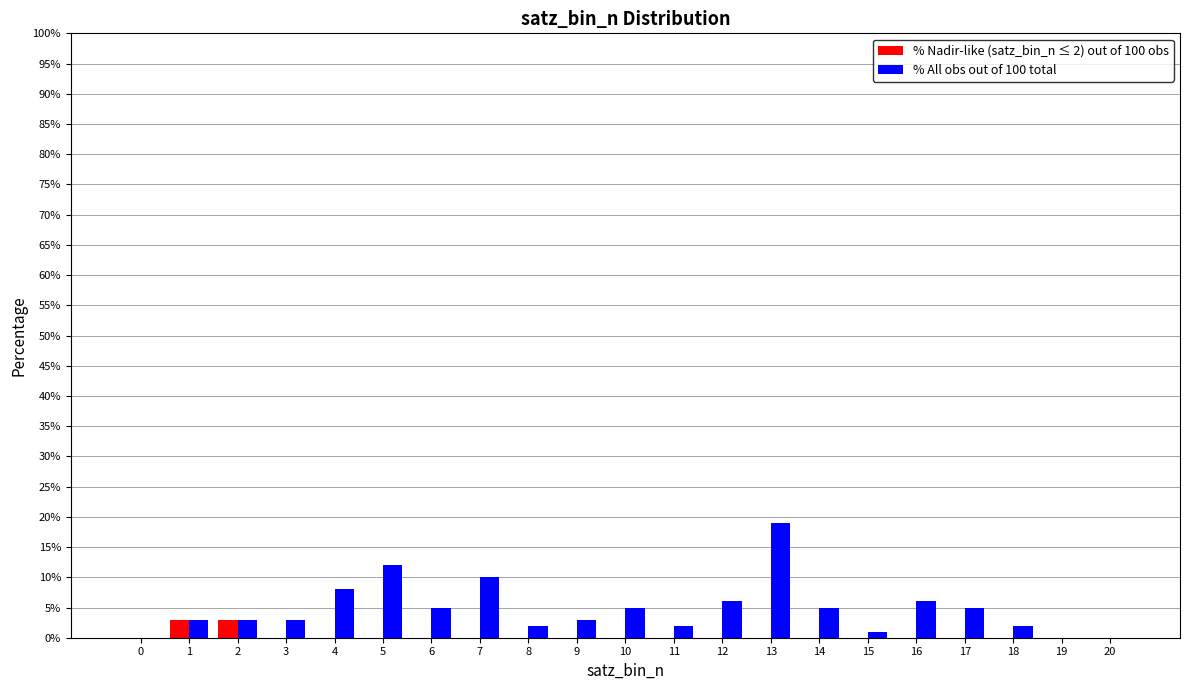

Is it true that % All obs out of 100 total equals 5 at 6?

True